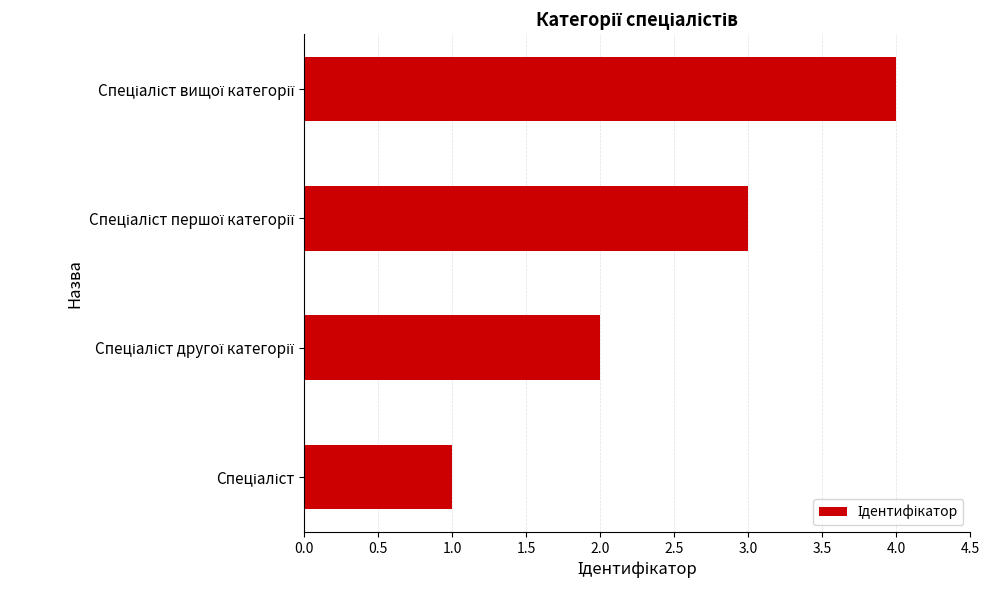

What is the maximum value shown in the chart?

4